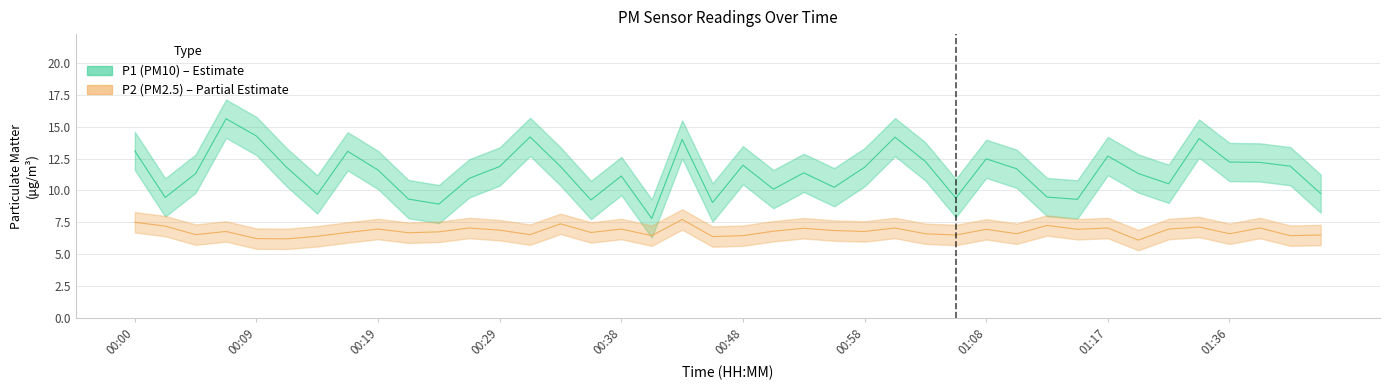

What is the total value across all series at 00:46?

15.4